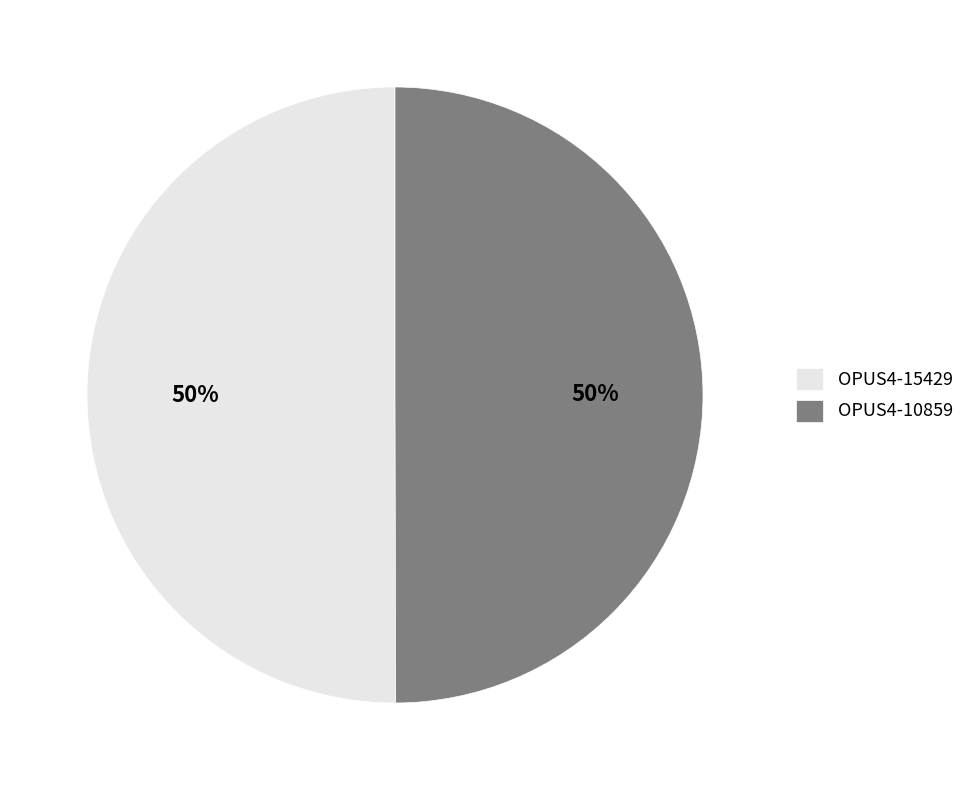

To the nearest percent, what percentage of the pie is OPUS4-15429?

50%